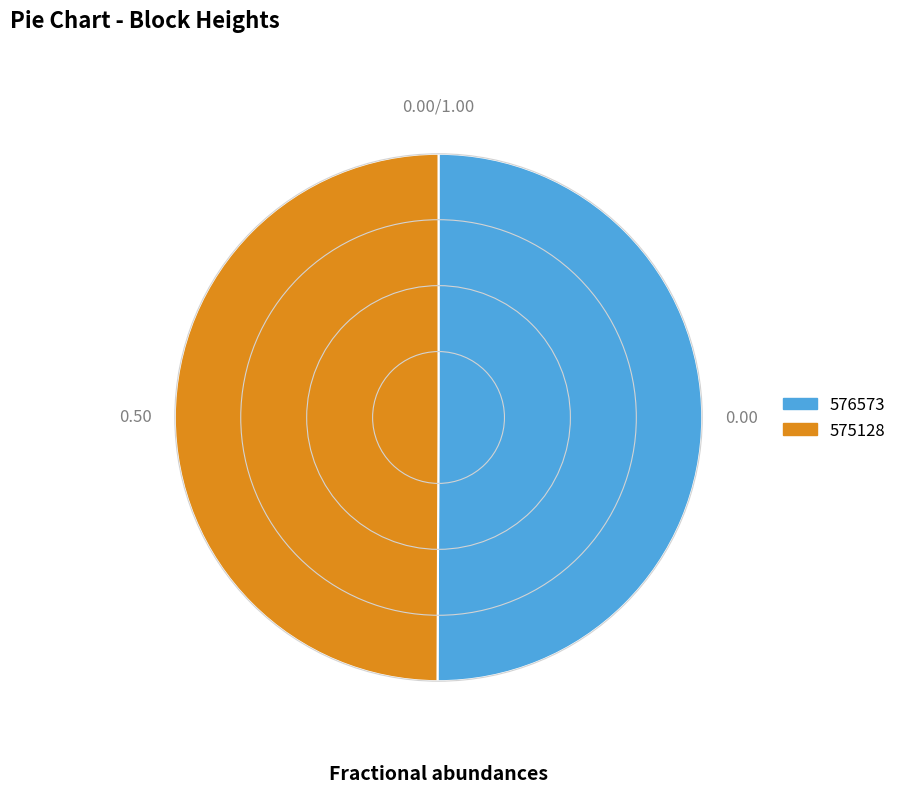

True or false: 576573 accounts for 36% of the total.

False